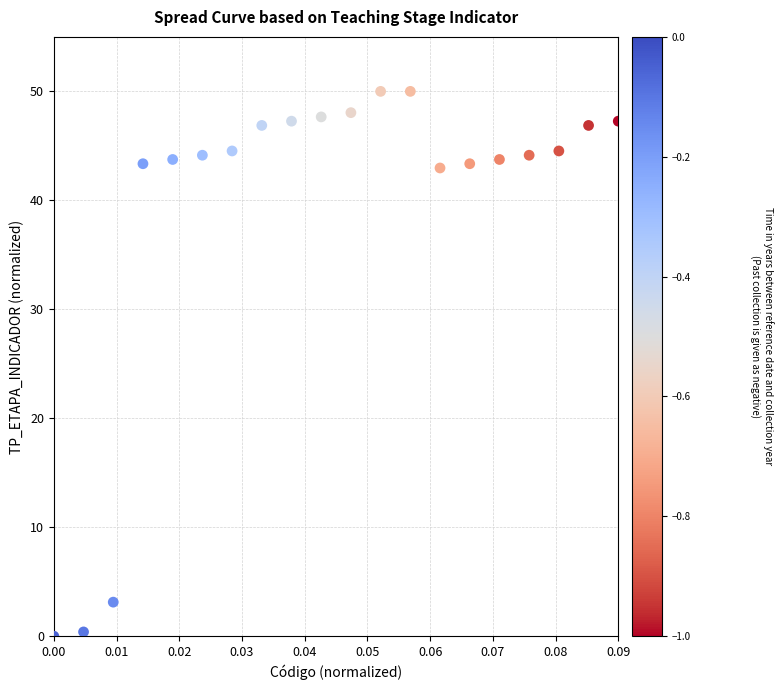

What is the range of Y values (max minus min)?

50.0